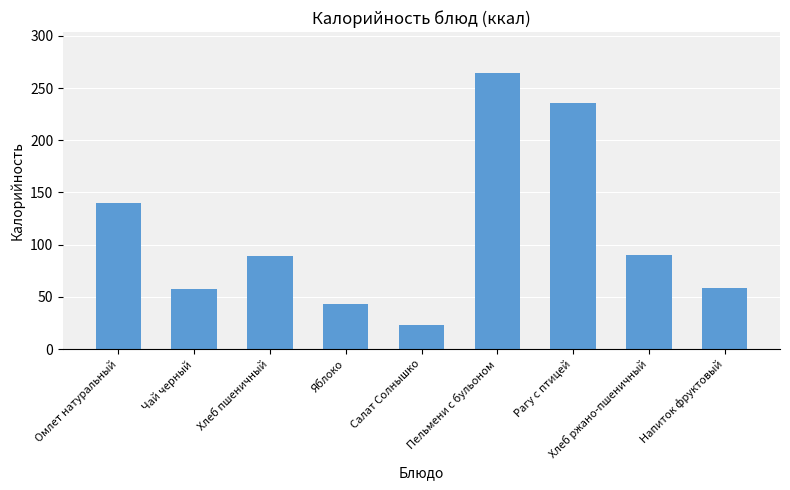

What is the change in value from Чай черный to Напиток фруктовый?

+1.4